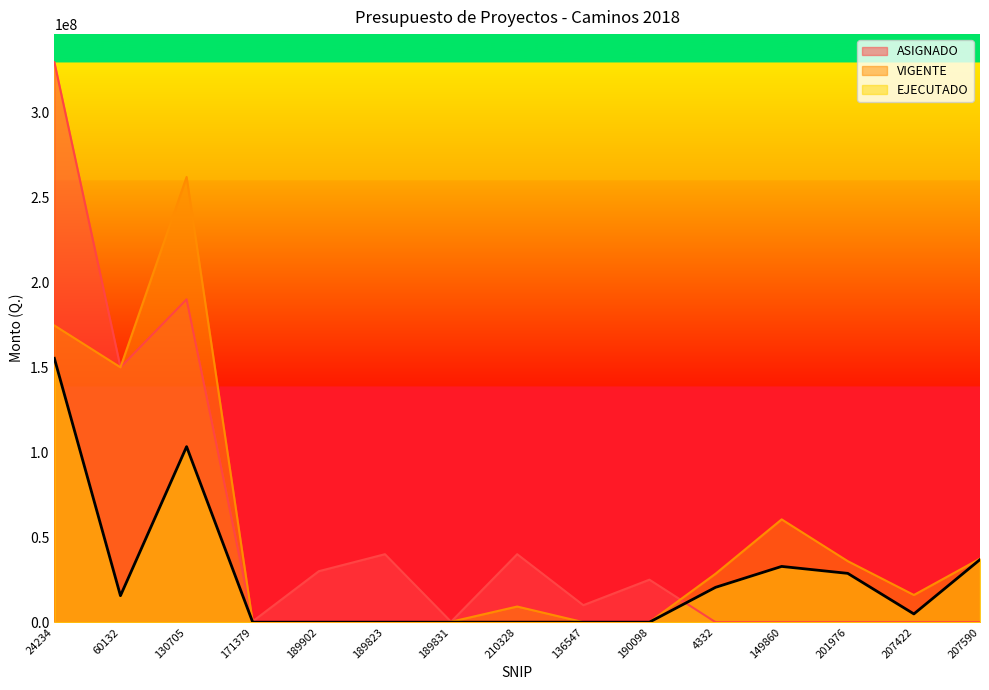

How many interior local valleys does the VIGENTE series have?

2